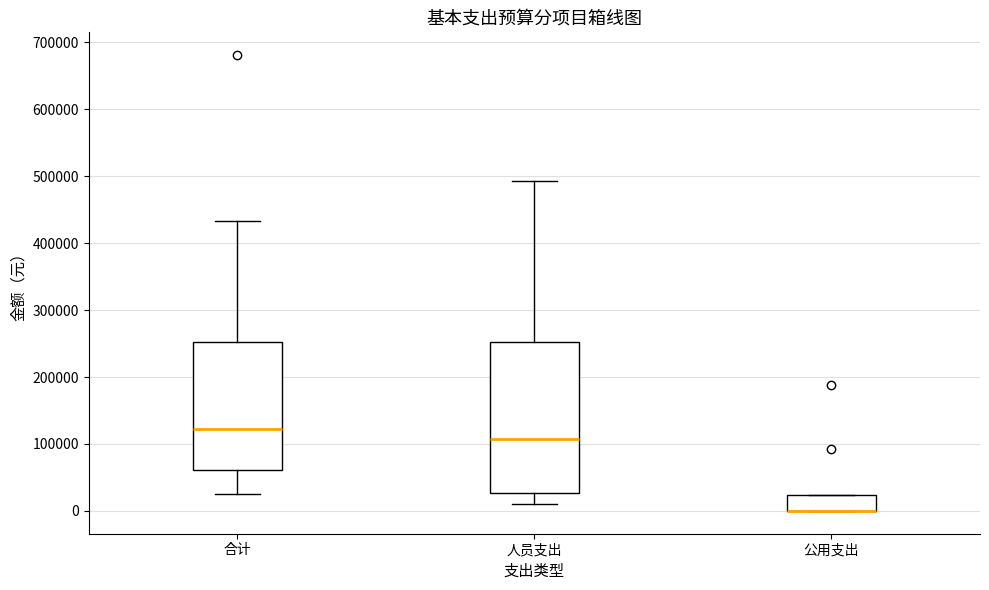

Where is the upper edge of the box for 公用支出 on the y-axis? The values are not printed on the chart, so give them approximately, as read against the axis.

20000